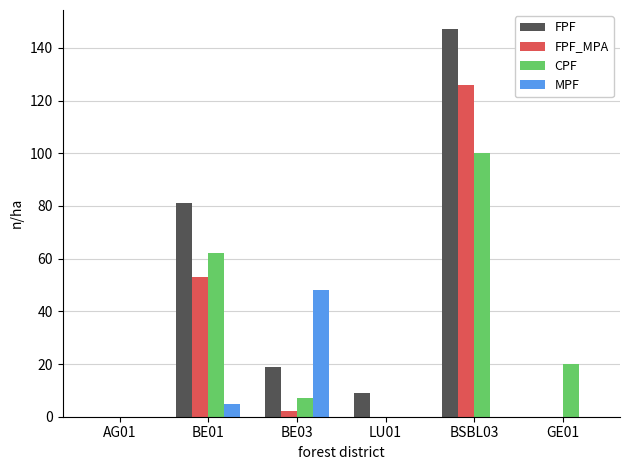

Count the number of data series in this chart.

4